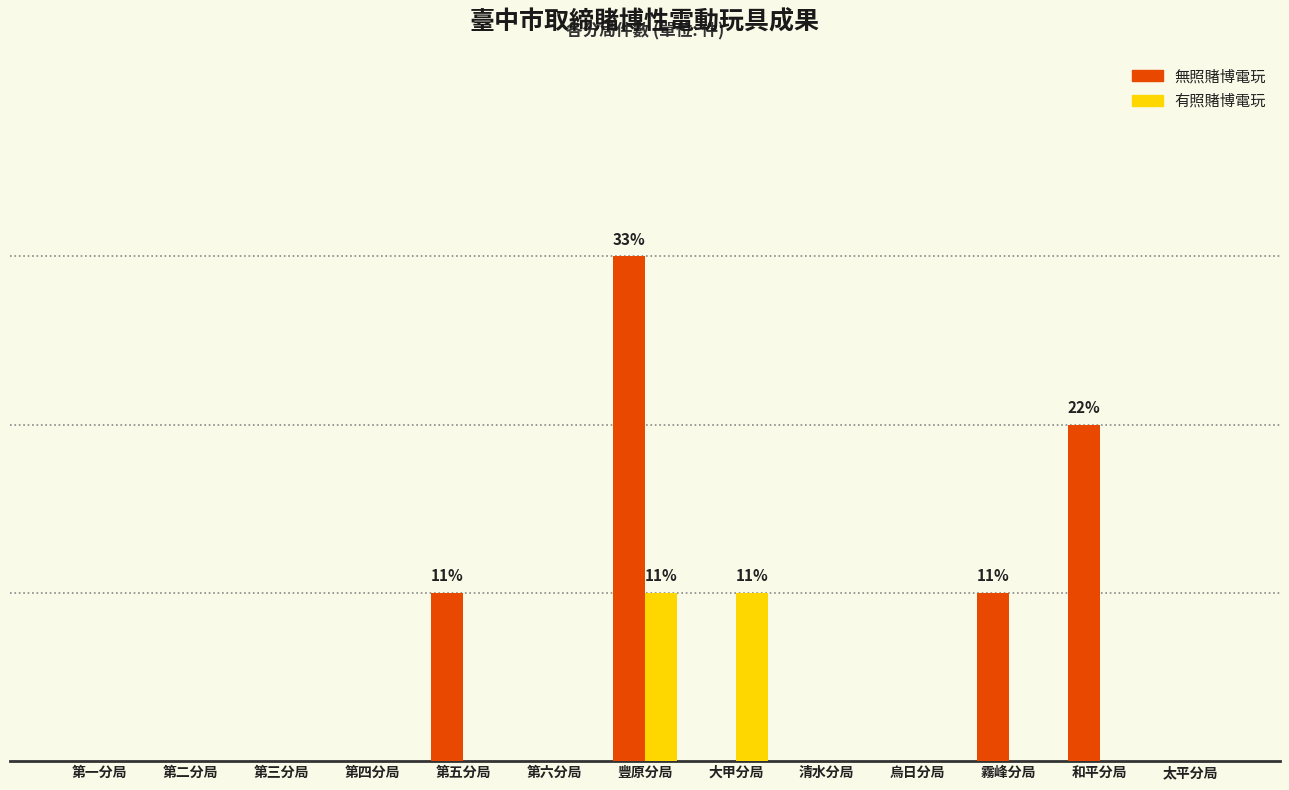

True or false: 無照賭博電玩 has a value of 1 at 第五分局.

True